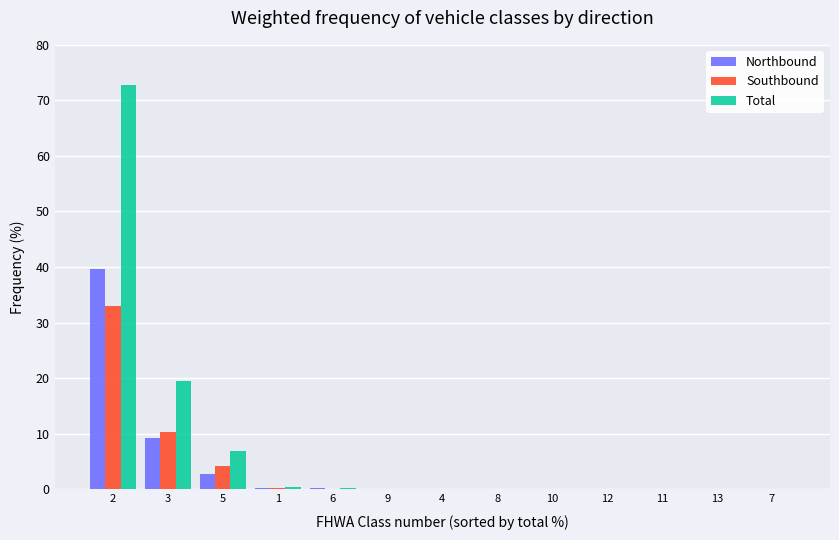

How many groups of bars are there?

13